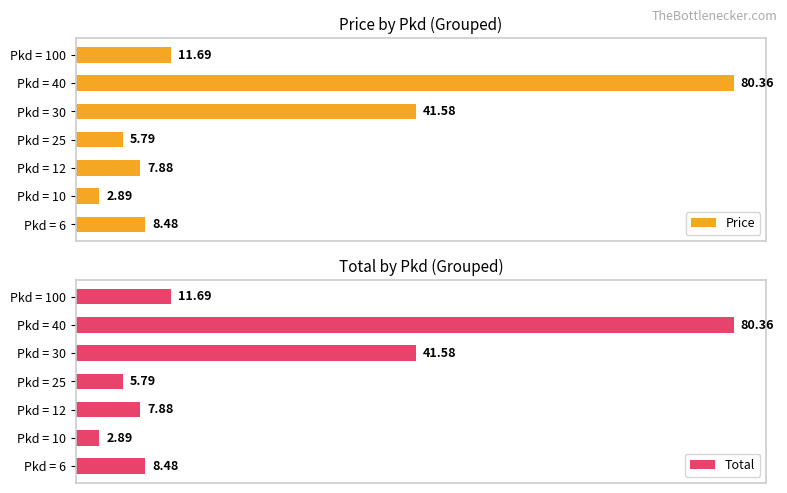

What is the value of the Price bar at the 3rd from the left?

7.9